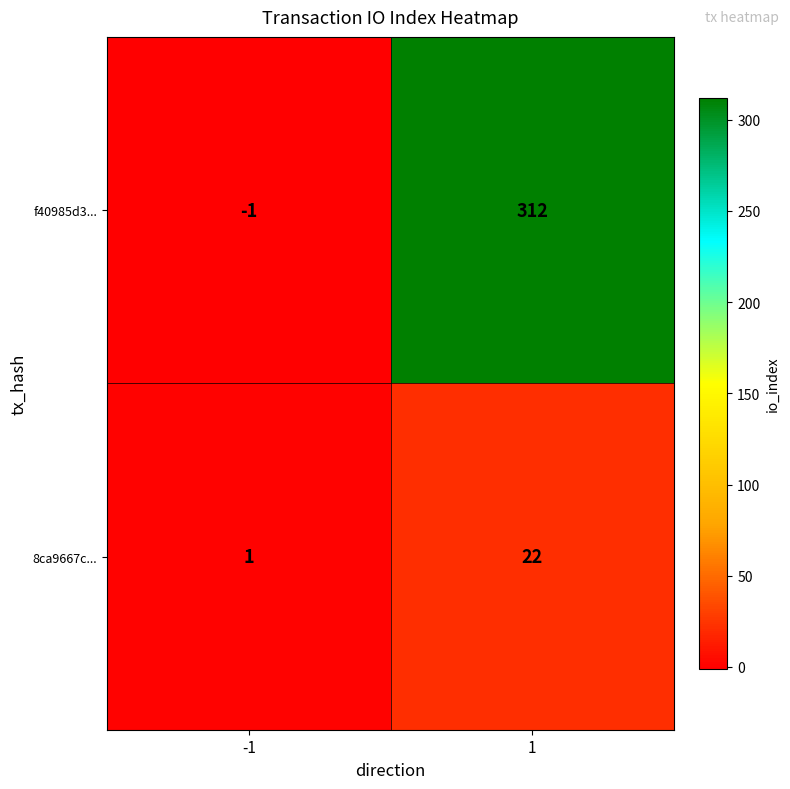

What is the total value across all series at 1?

334